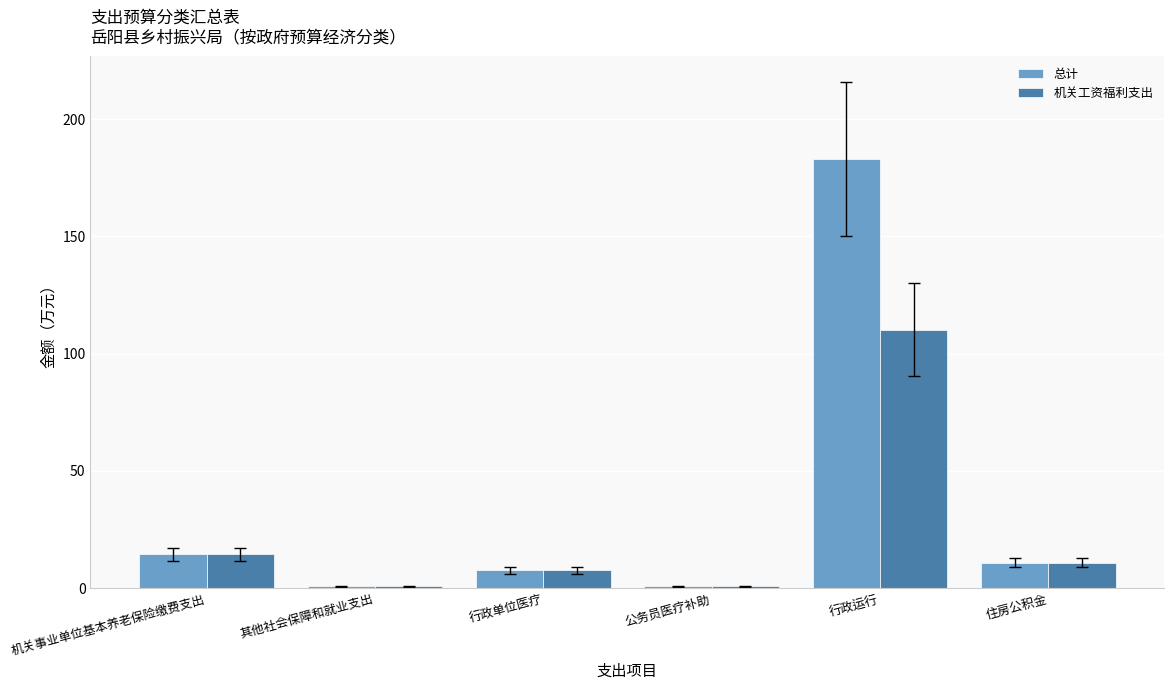

List the series in order of their overall mean, highest first.

总计, 机关工资福利支出